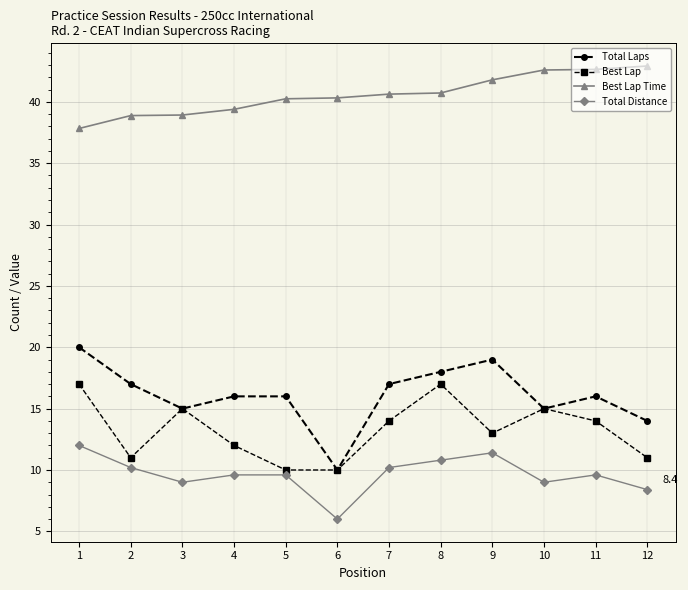

List the series in order of their peak value, highest first.

Best Lap Time, Total Laps, Best Lap, Total Distance